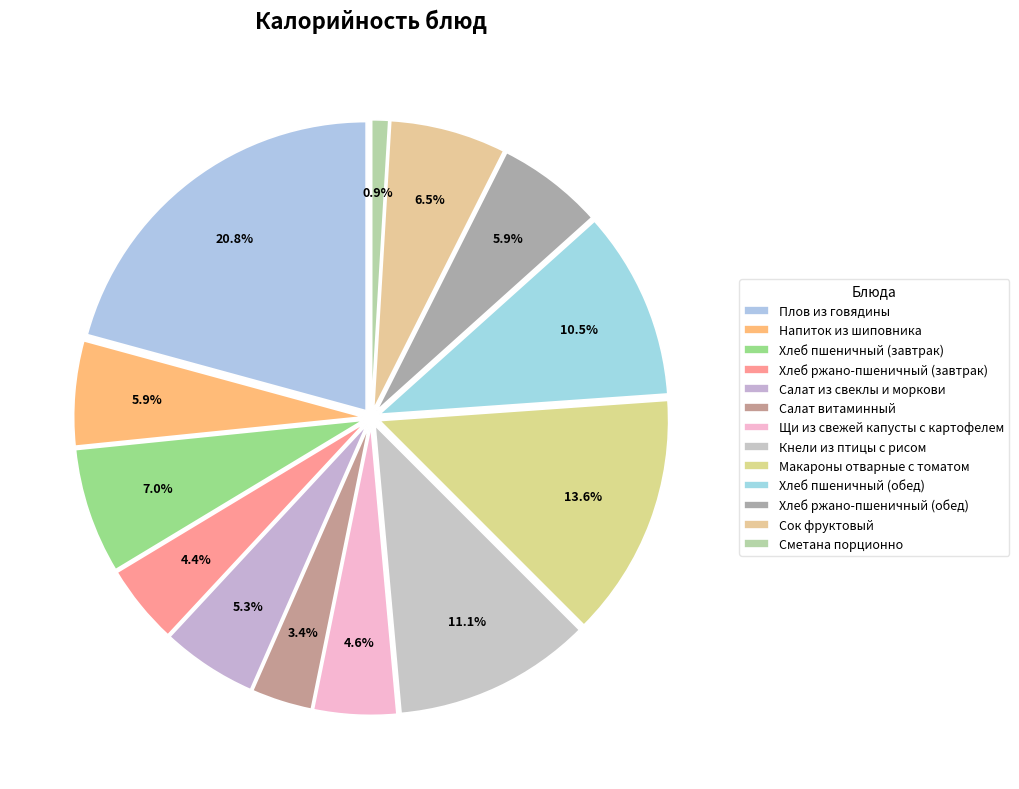

Does any single category account for the majority?

No